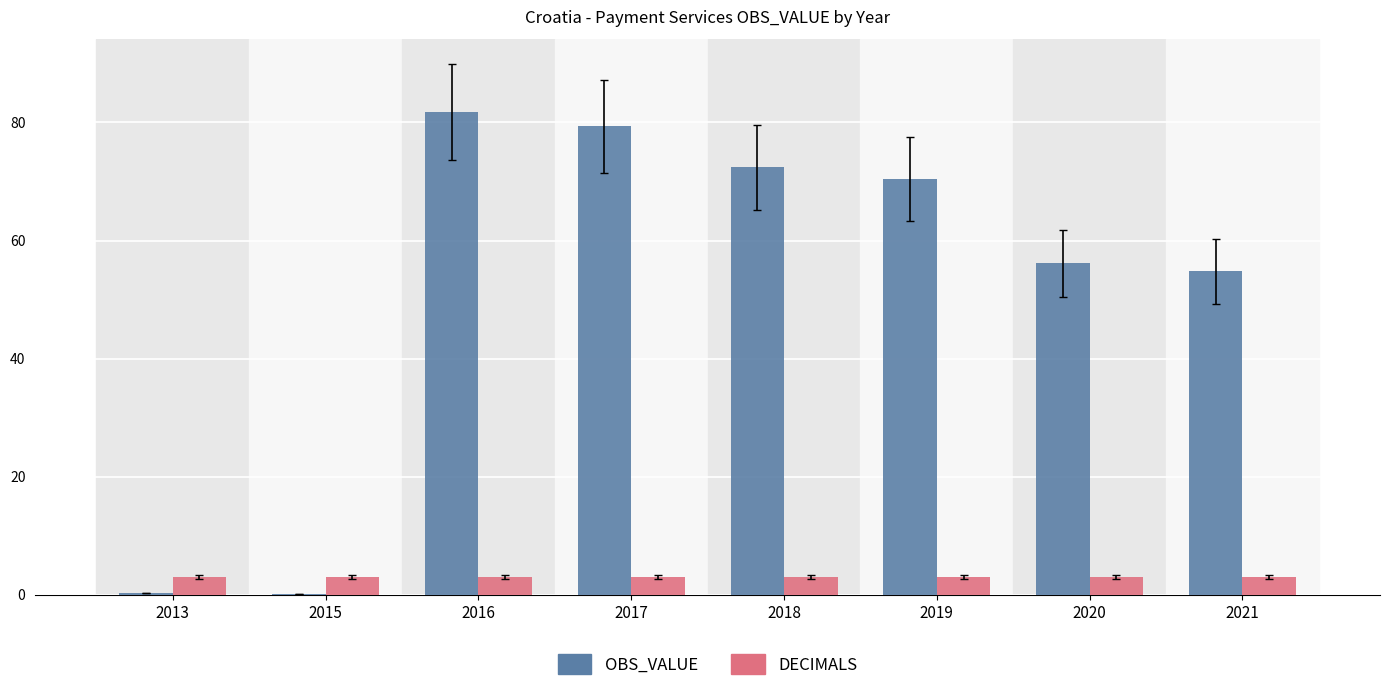

What is the difference between the OBS_VALUE values at 2015 and 2019?

70.3